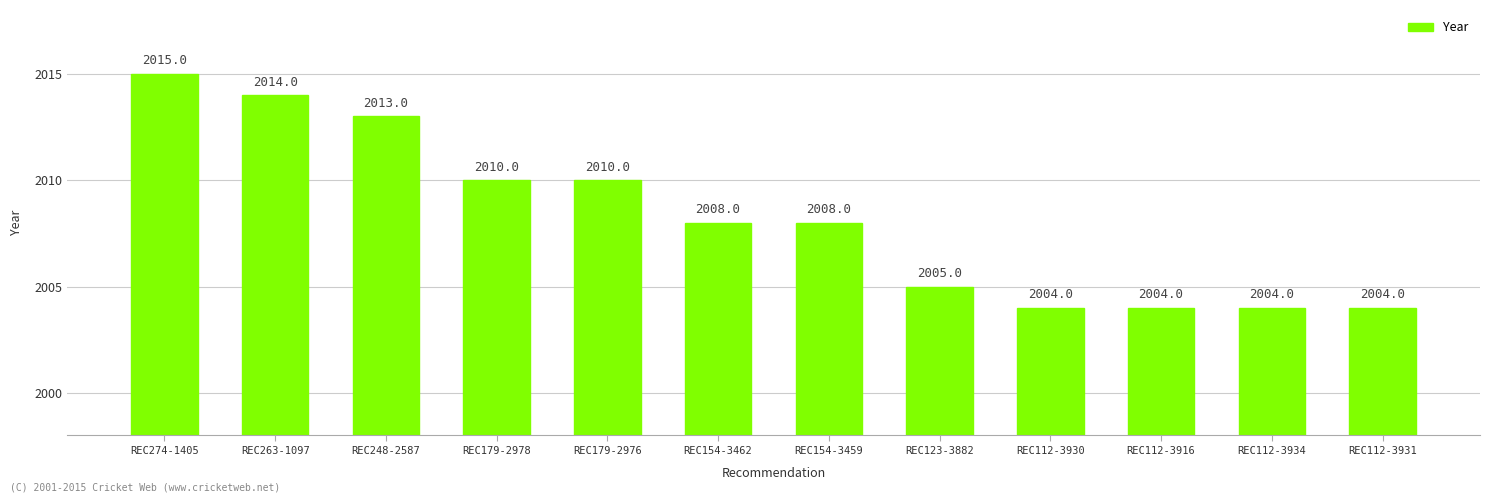

Which label corresponds to the largest value in the chart?

REC274-1405